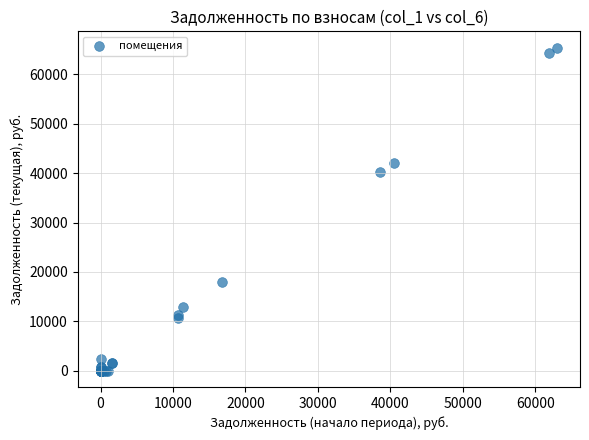

What Y value in the scatter plot is closest to 32694?

40124.8